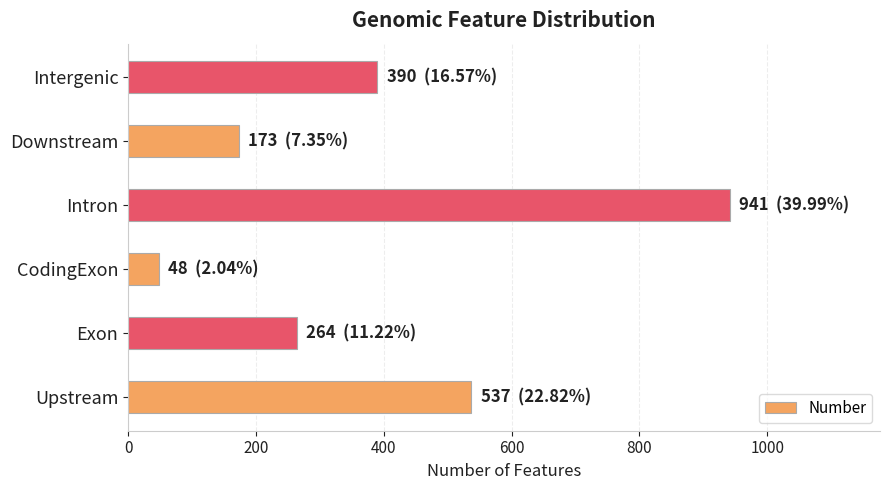

What is the difference between the maximum and minimum values?

893